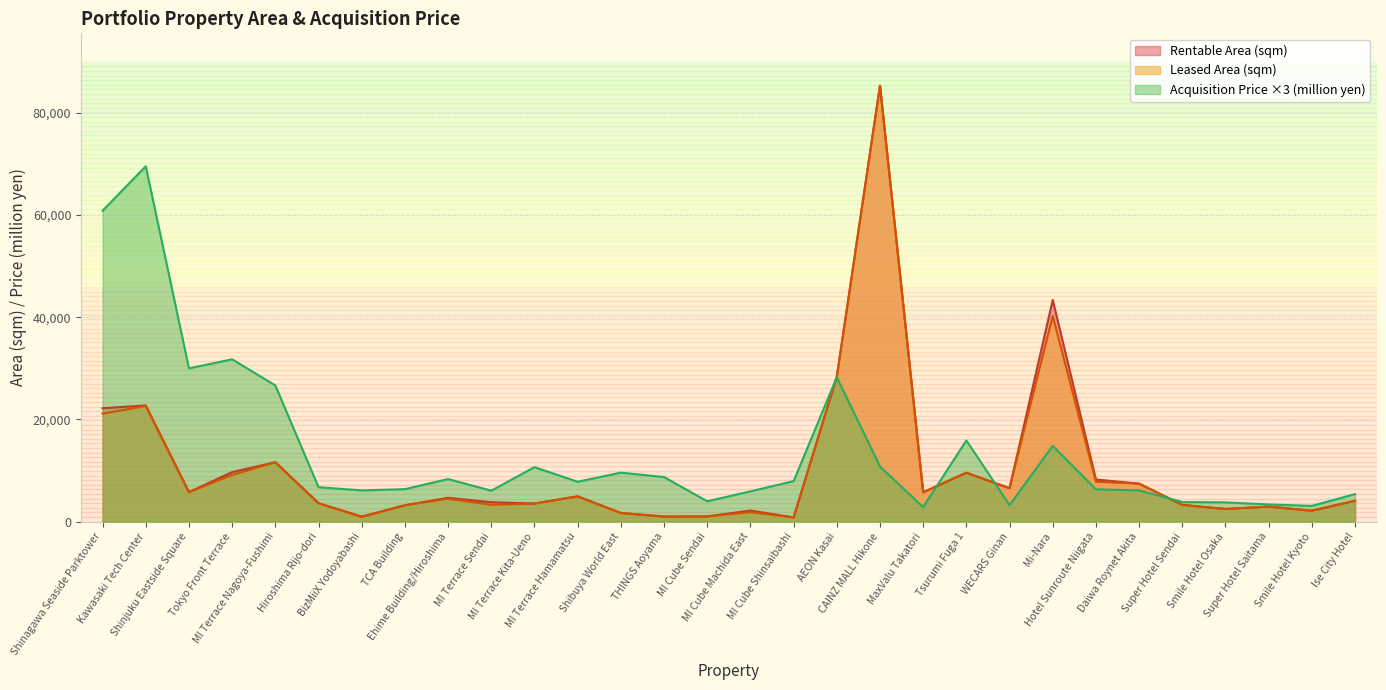

What is the label of the 25th point from the left?

Daiwa Roynet Akita